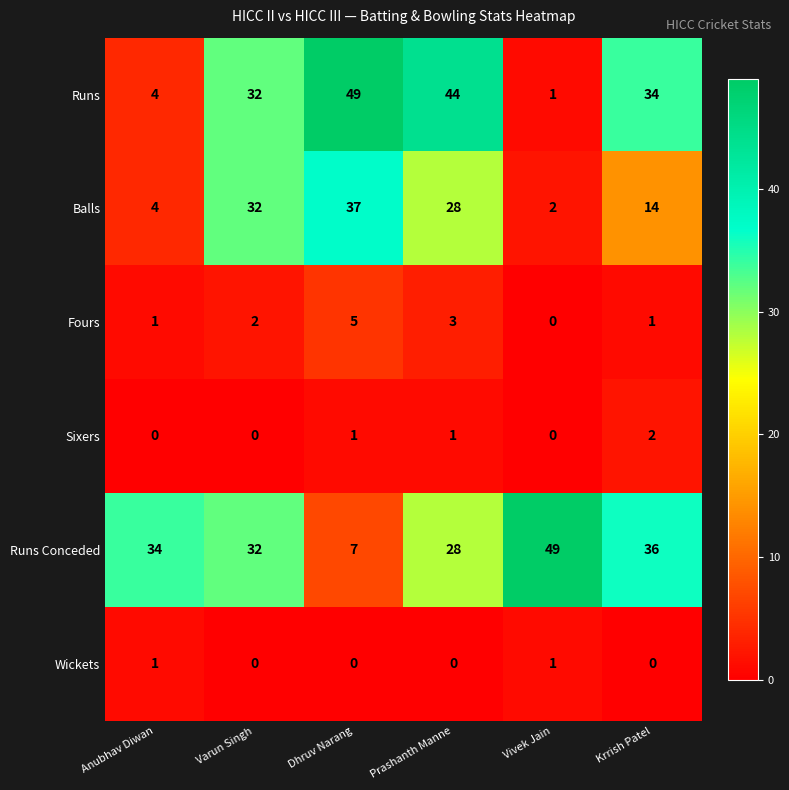

Which series has the widest spread of values?

Runs